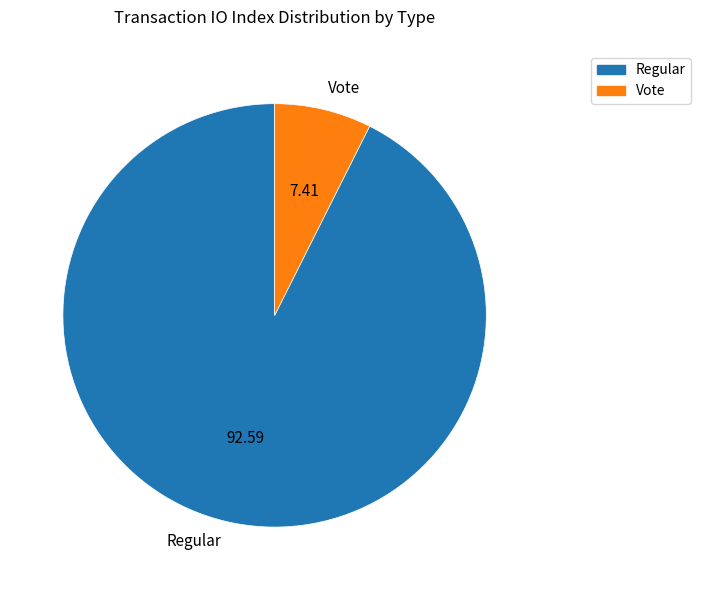

Do Regular and Vote together represent more than half of the pie?

Yes